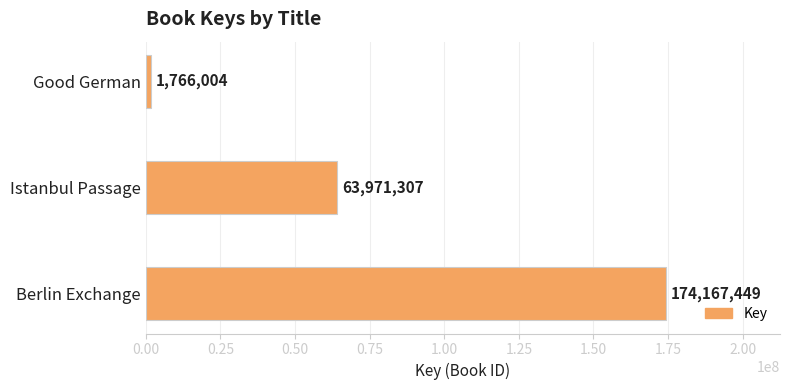

Rank the categories by value from highest to lowest.

Berlin Exchange, Istanbul Passage, Good German